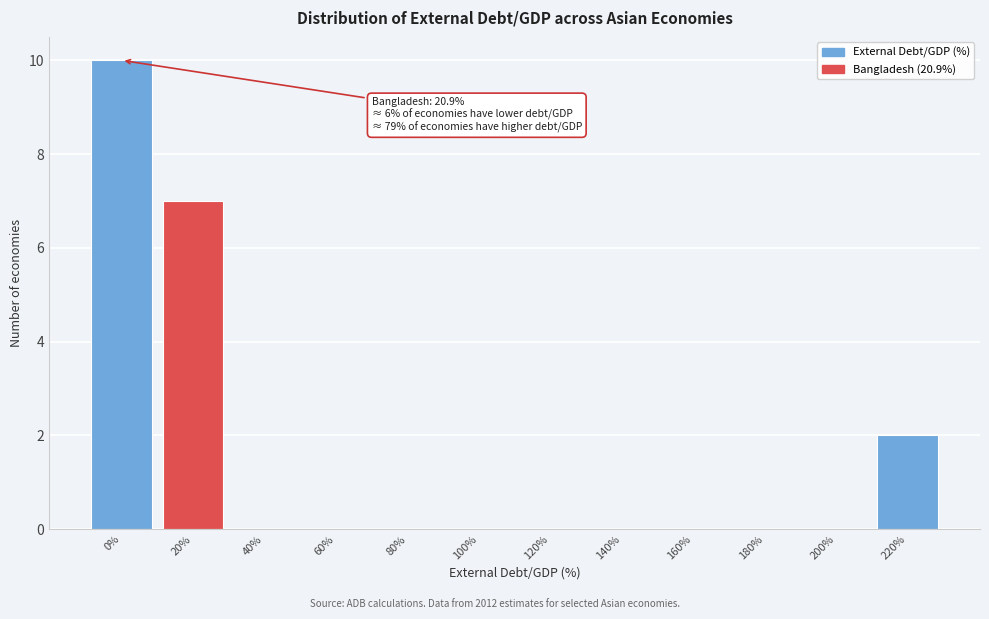

Reading right to left, what are all the values shown in this chart?

220%=2	200%=0	180%=0	160%=0	140%=0	120%=0	100%=0	80%=0	60%=0	40%=0	20%=7	0%=10